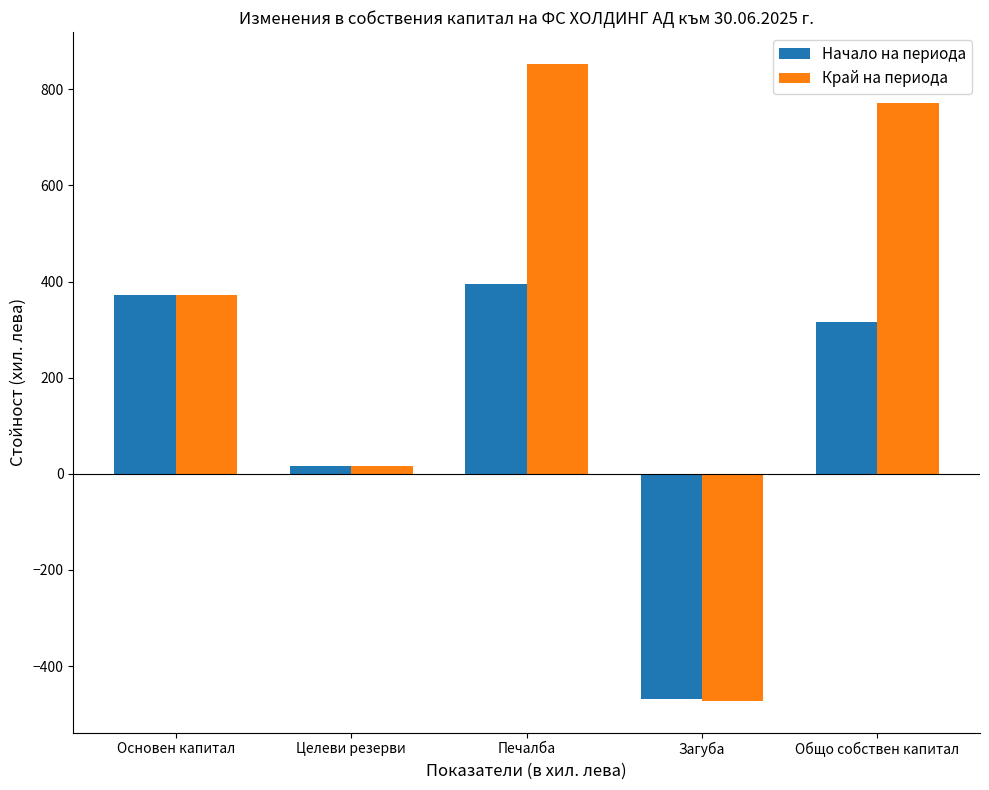

Rank the series at Общо собствен капитал from highest to lowest value.

Край на периода, Начало на периода